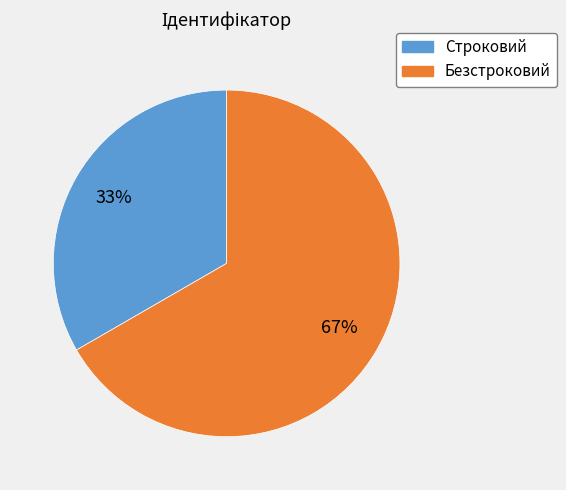

Is the sum of Строковий and Безстроковий greater than half?

Yes